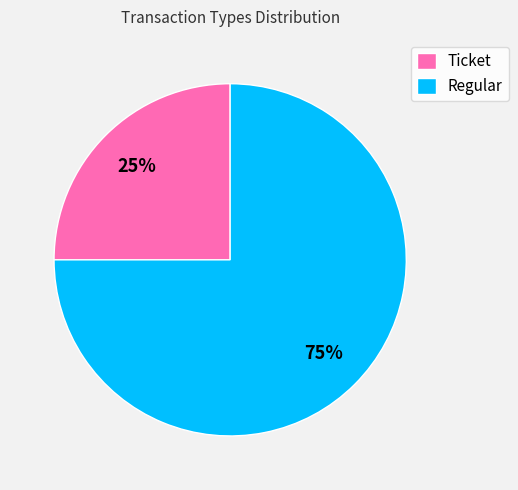

Does any single category account for the majority?

Yes